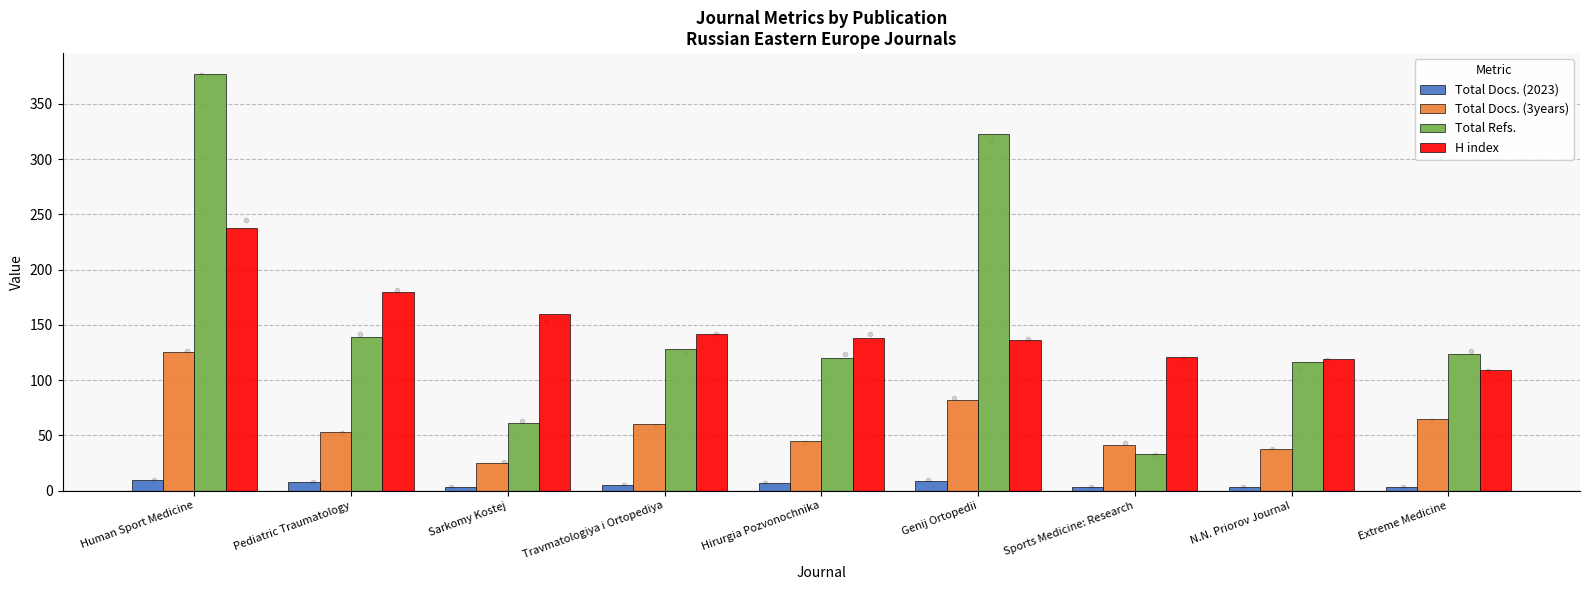

At which category is the sum across all series the highest?

Human Sport Medicine